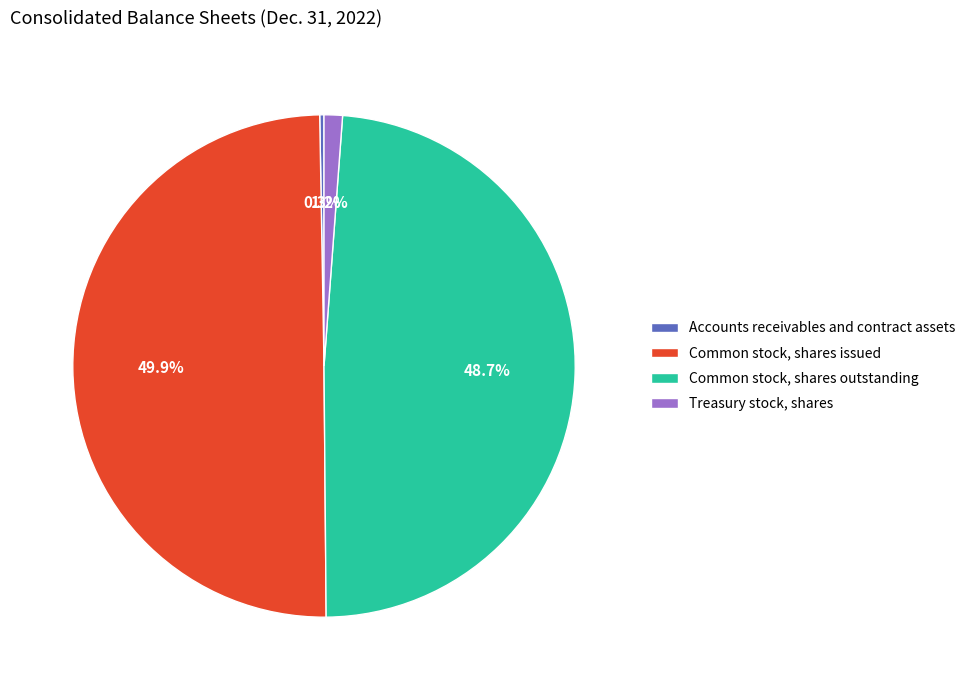

What percentage is the Common stock, shares issued slice, to the nearest percent?

50%